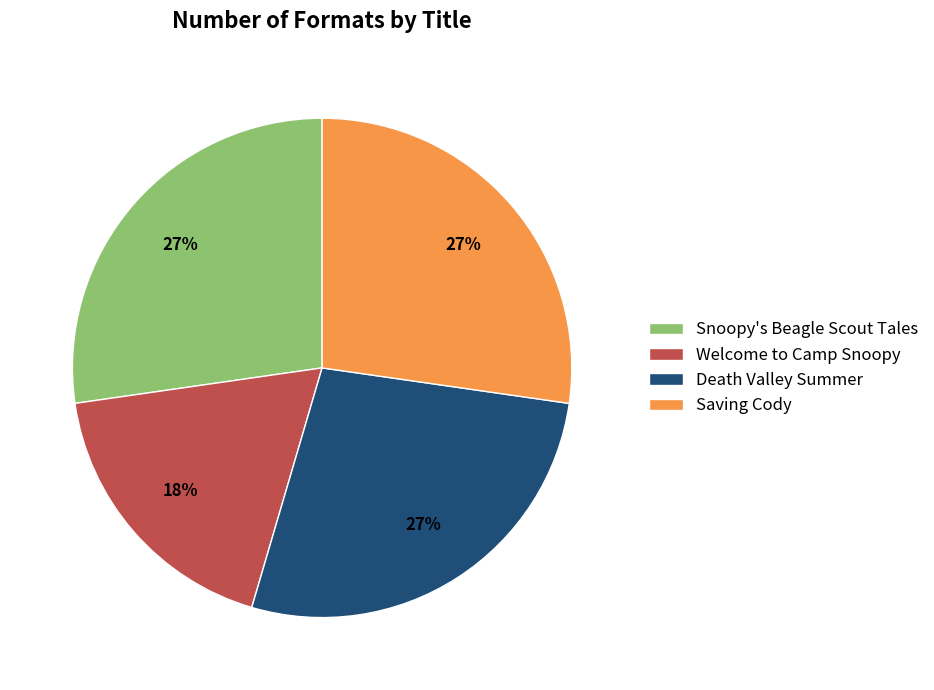

Is Snoopy's Beagle Scout Tales the majority of the pie?

No